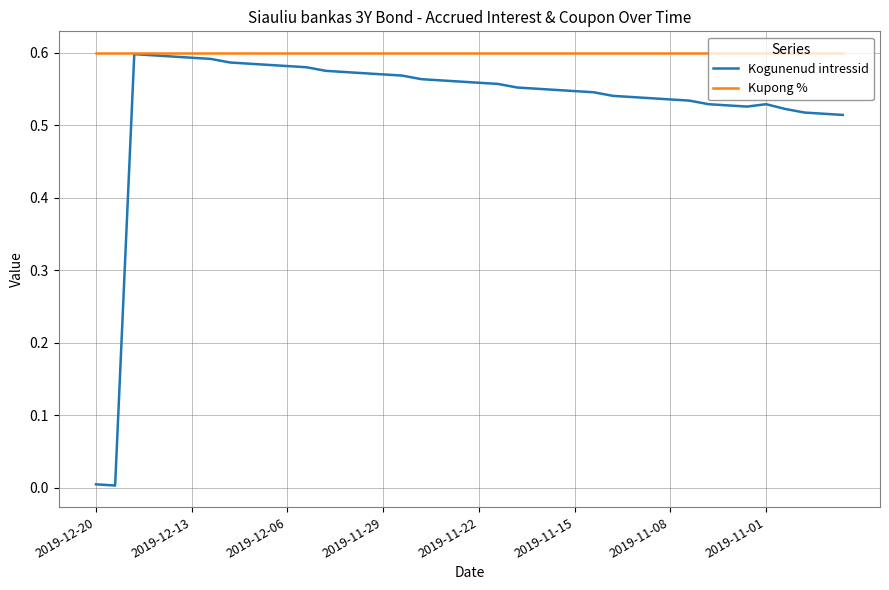

Which series has the widest spread of values?

Kogunenud intressid